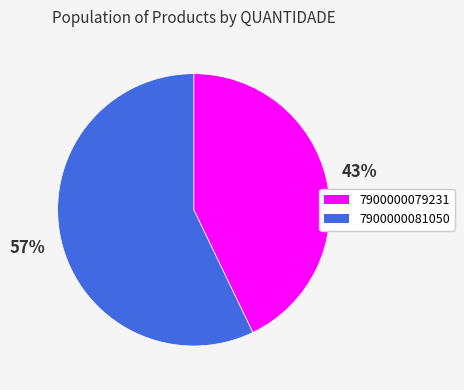

What is the smallest slice in the pie chart?

7900000079231